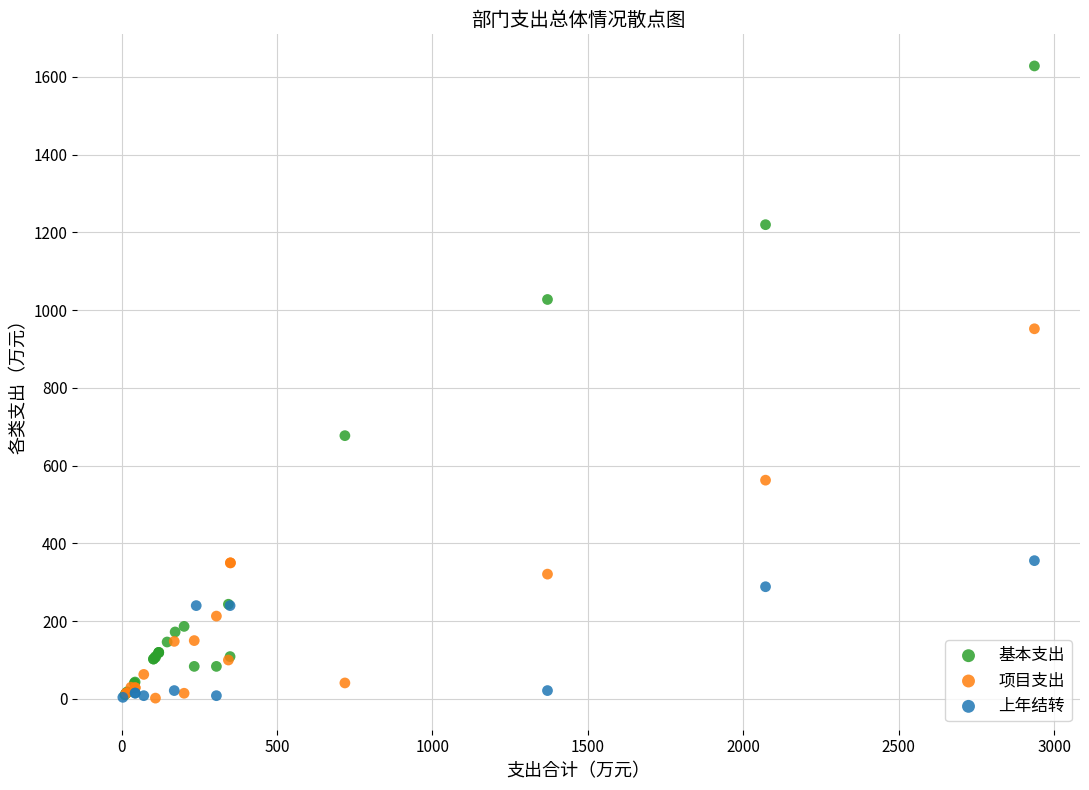

Which series has the widest spread of Y values?

基本支出